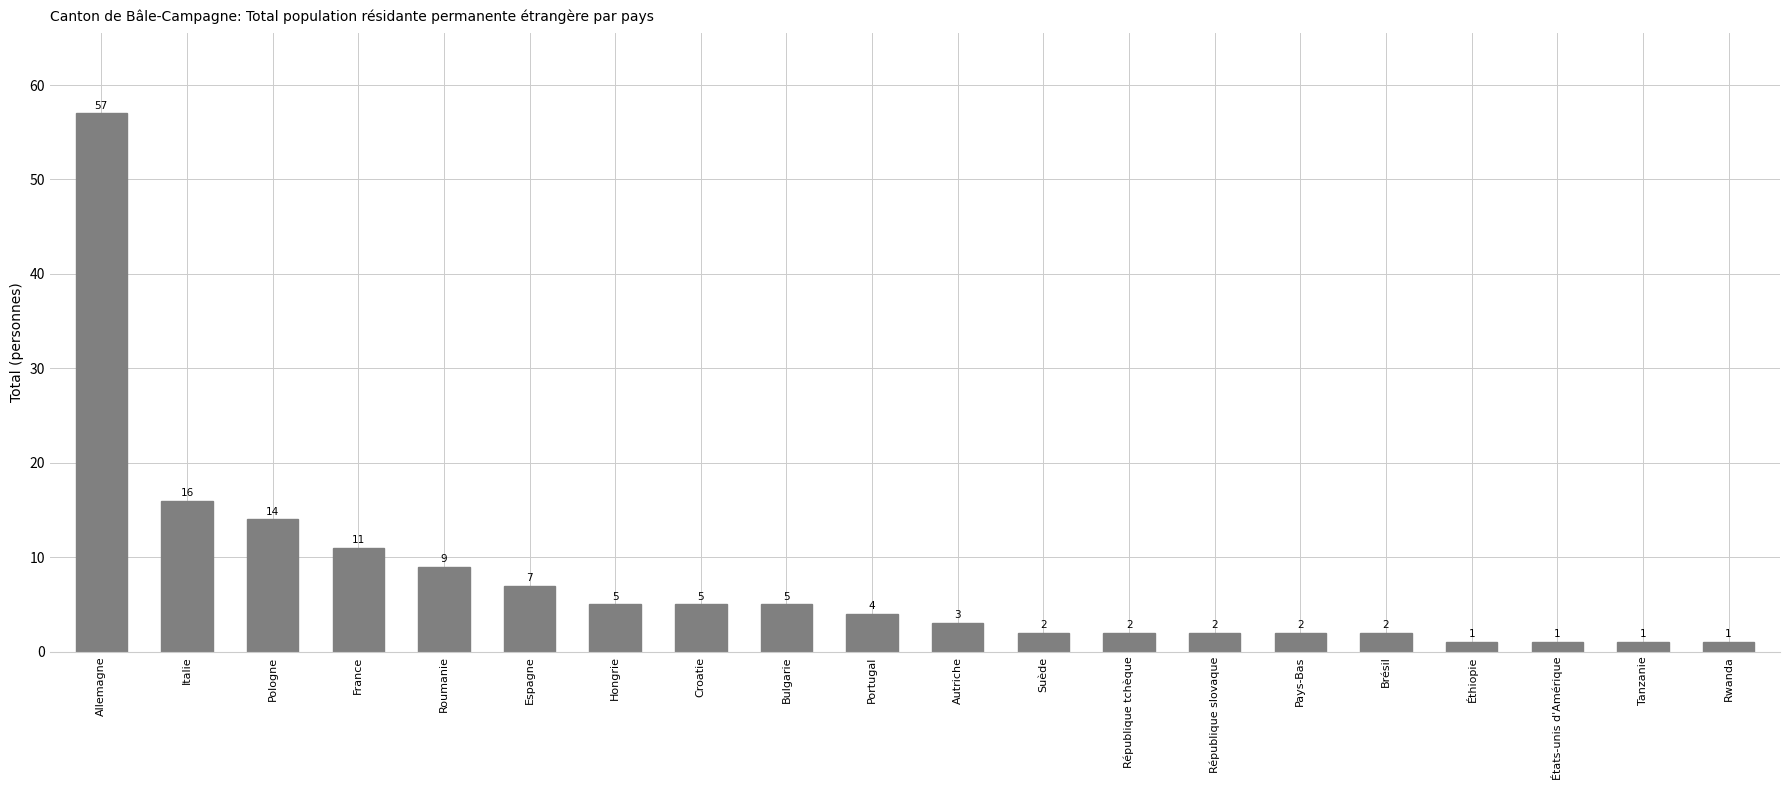

Are the bars grouped side by side (vs. stacked)?

No